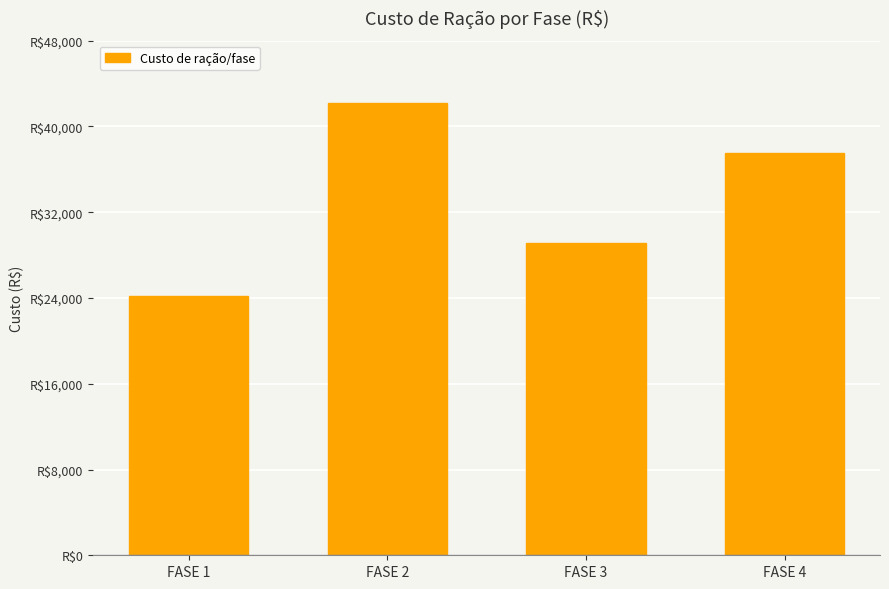

Are the bars horizontal?

No